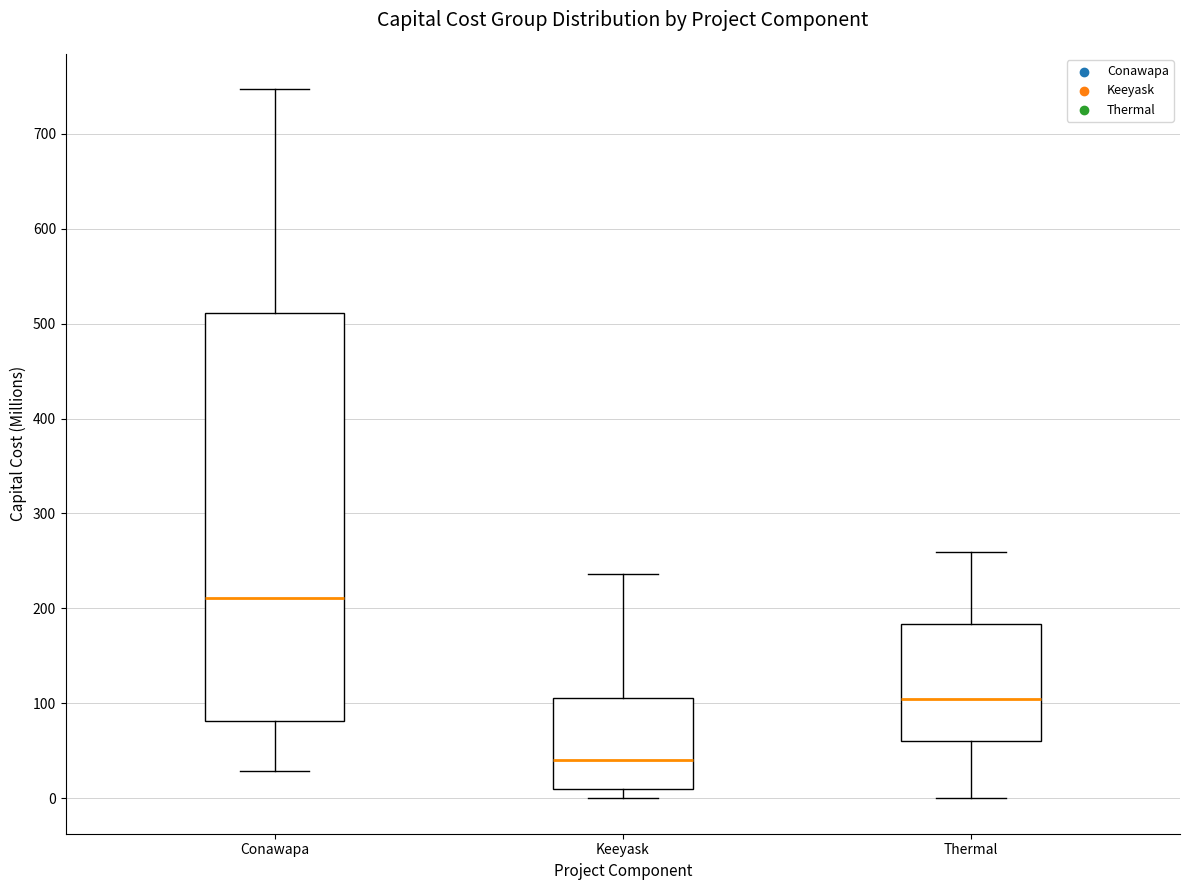

Reading left to right, transcribe this box plot: for each box, give where its median line is, the range the box spans, and where its two whiskers end, as read against the y-axis. The values are not printed on the chart, so give them approximately, as read against the axis.

Conawapa: median 210, box 80 to 510, whiskers 30 to 750
Keeyask: median 40, box 10 to 110, whiskers 0 to 240
Thermal: median 100, box 60 to 180, whiskers 0 to 260